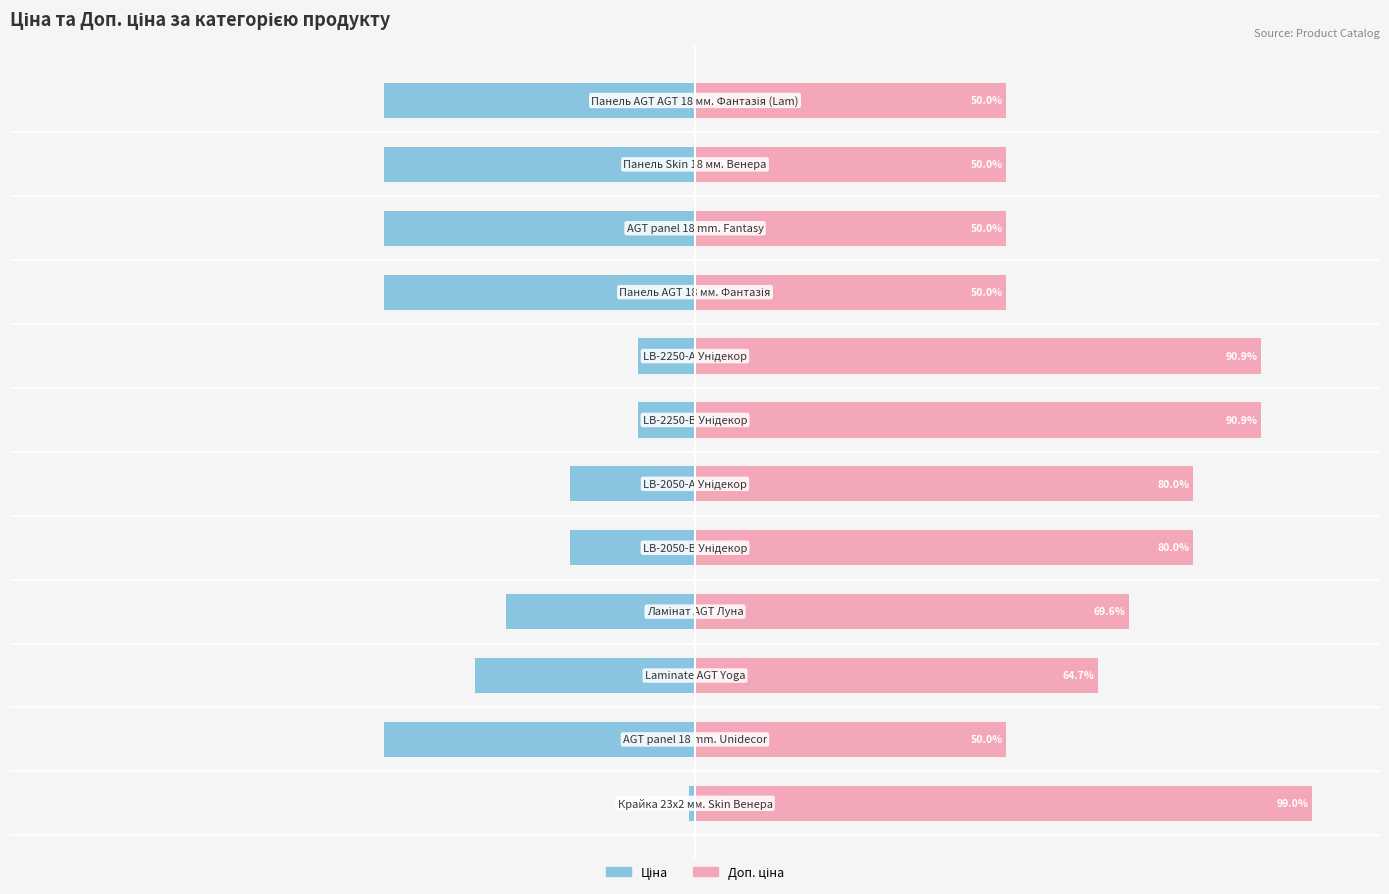

How many groups of bars are there?

12